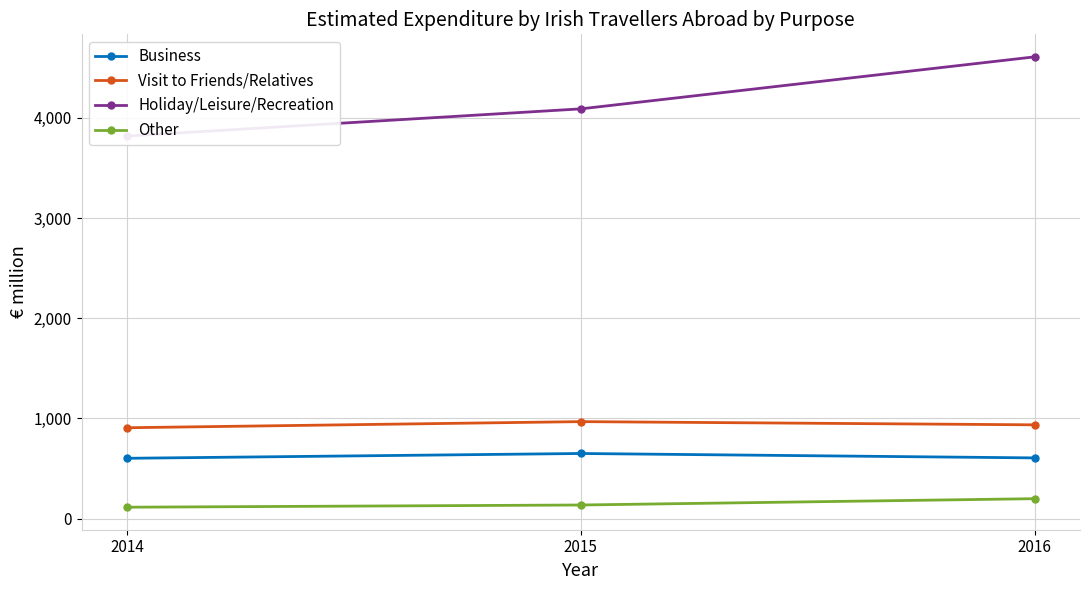

What is the value of the Holiday/Leisure/Recreation point at the 1st from the left?

3818